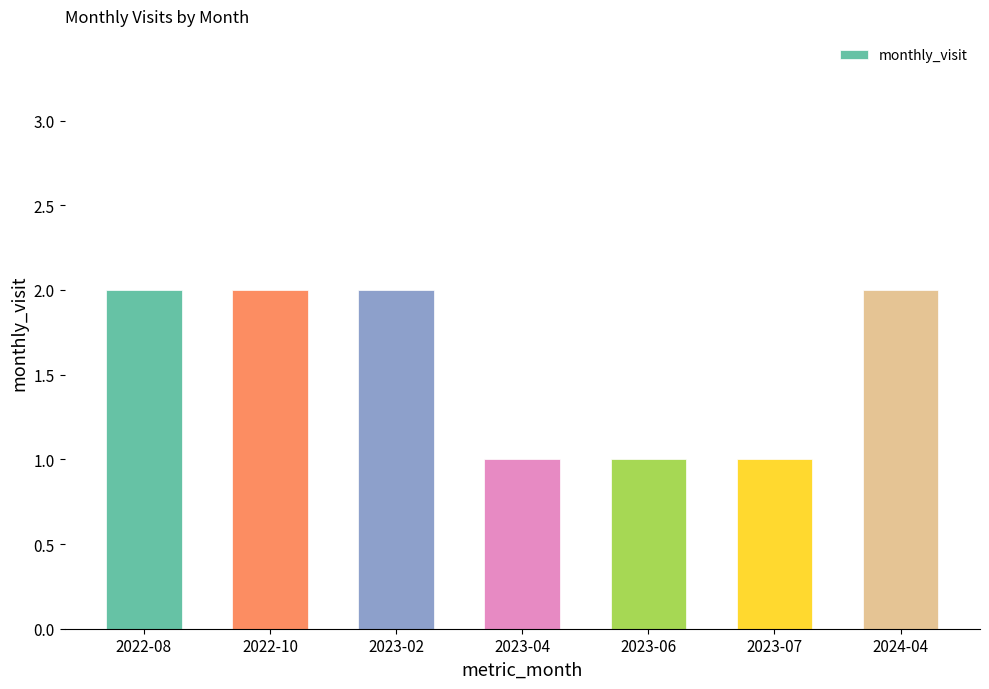

What position from the right is 2023-06?

3